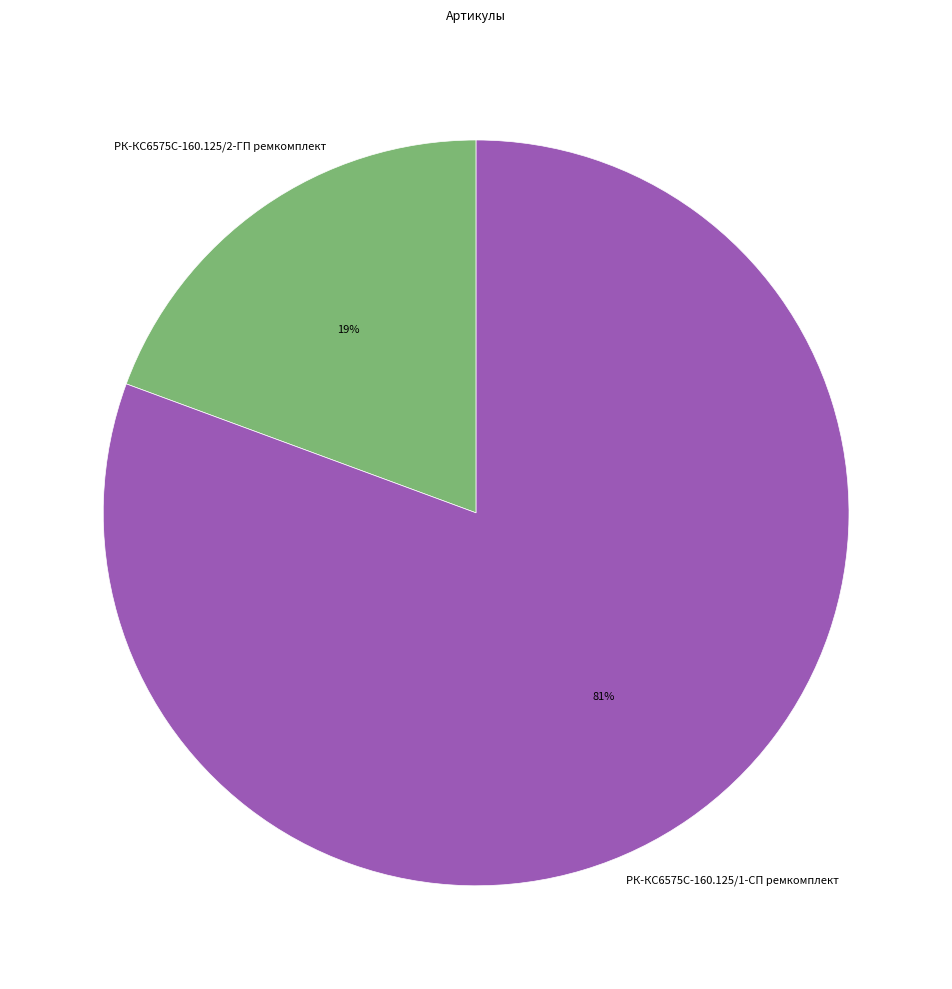

How many slices are in this pie chart?

2